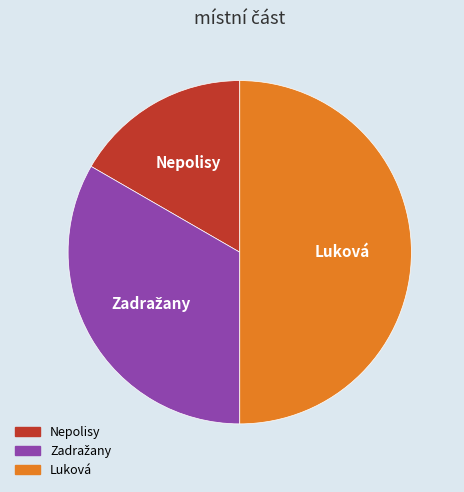

Is it true that Luková is 57% of the pie?

False